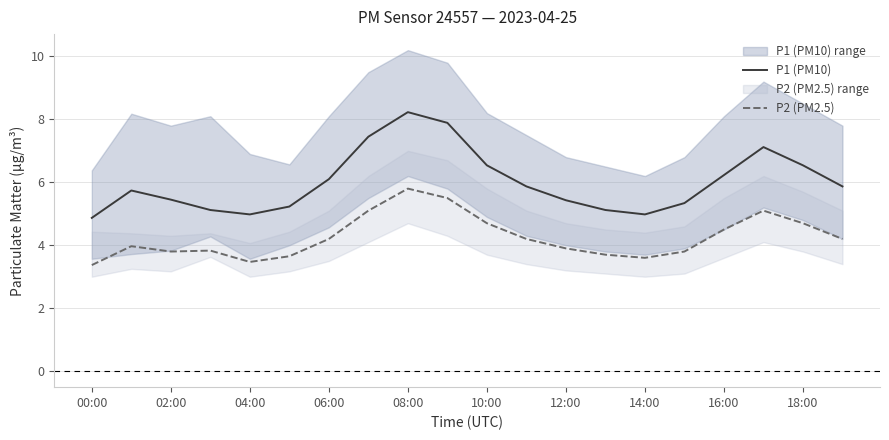

What is the minimum value for P1 (PM10)?

4.9